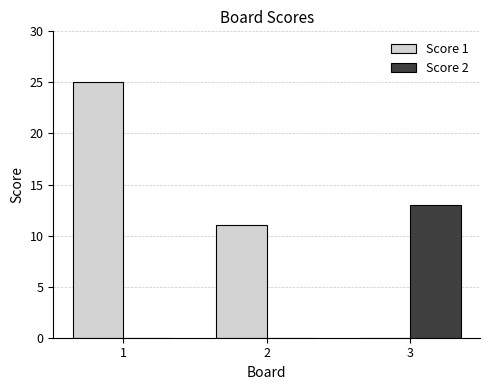

How many groups of bars are there?

3